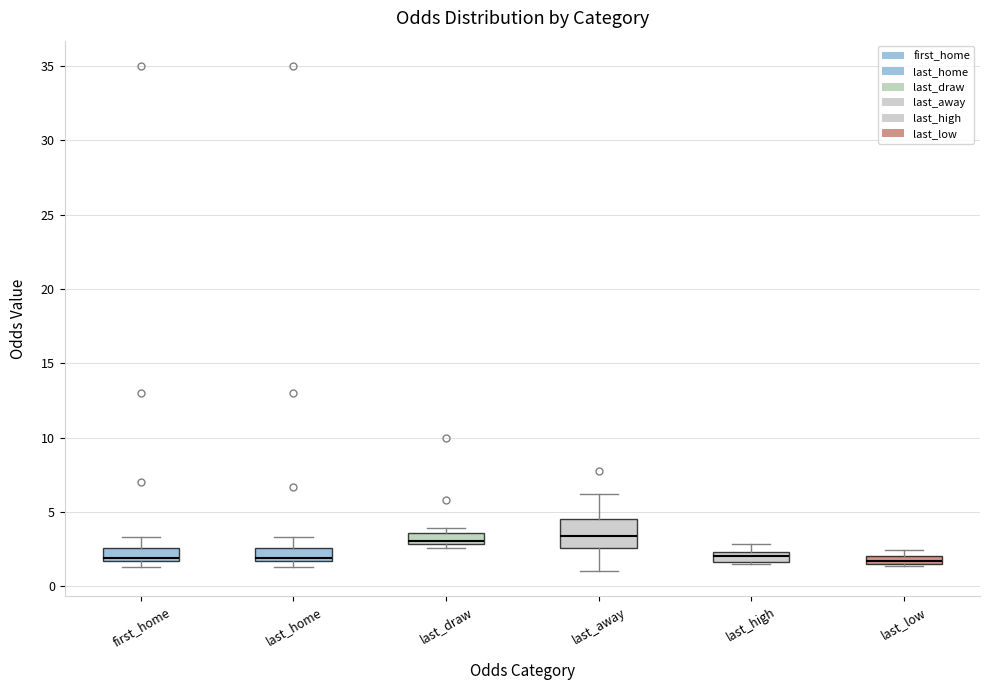

Where is the upper edge of the box for last_home on the y-axis? The values are not printed on the chart, so give them approximately, as read against the axis.

2.5